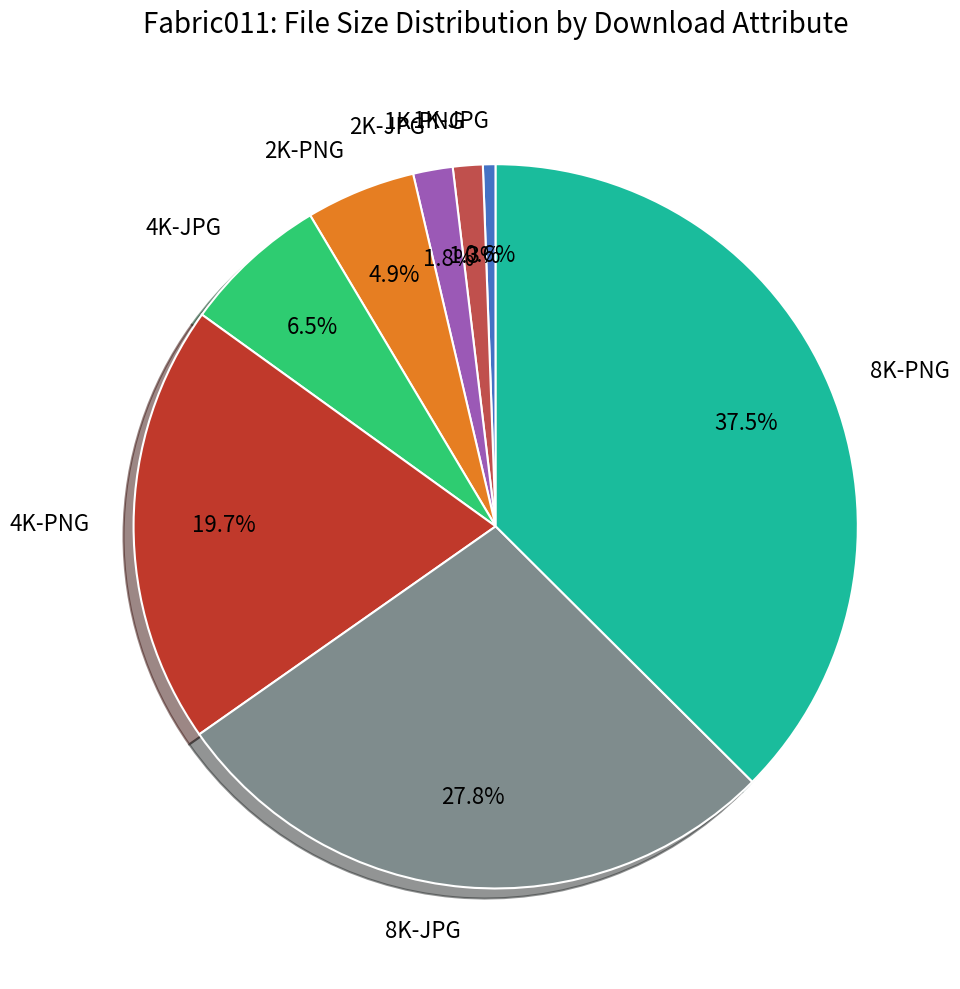

The 2K-JPG slice represents 16% of the pie. True or false?

False